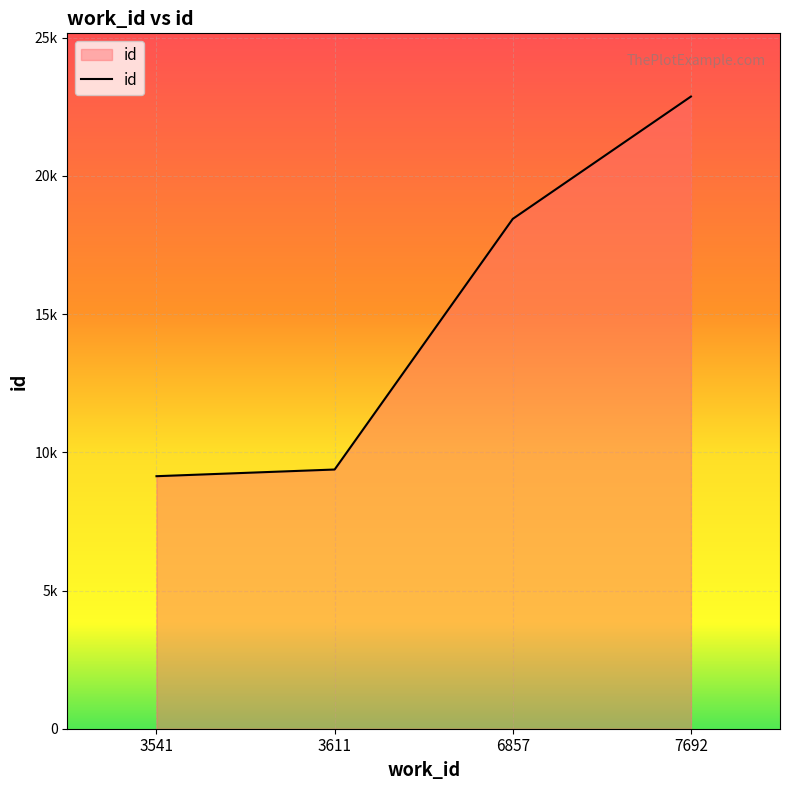

Does the chart display data point markers on the line(s)?

No